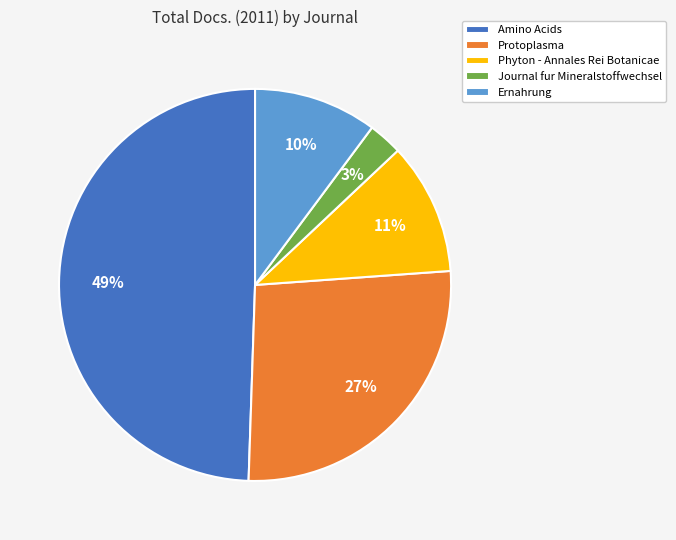

Rank the categories by value from lowest to highest.

Journal fur Mineralstoffwechsel, Ernahrung, Phyton - Annales Rei Botanicae, Protoplasma, Amino Acids